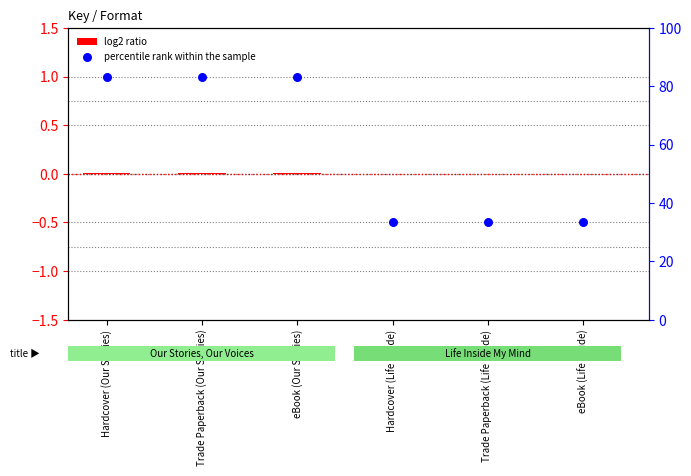

Which has a higher value, Hardcover (Our Stories) or Trade Paperback (Life Inside)?

Hardcover (Our Stories)